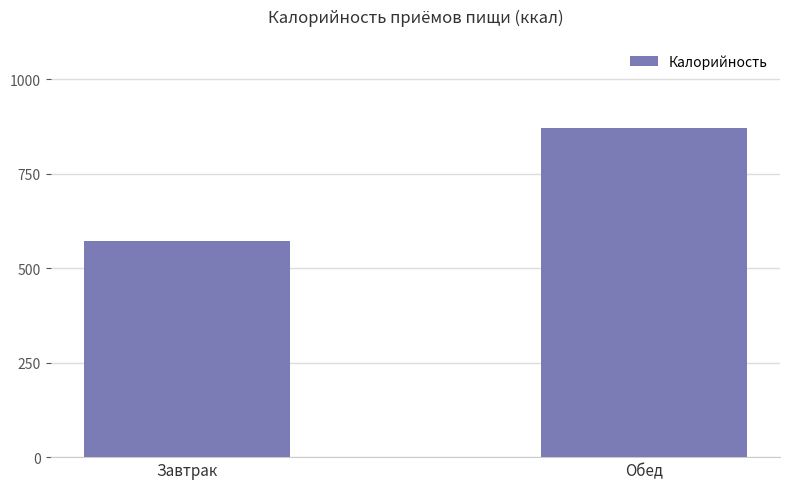

Reading left to right, what are all the values shown in this chart?

Завтрак=571	Обед=872